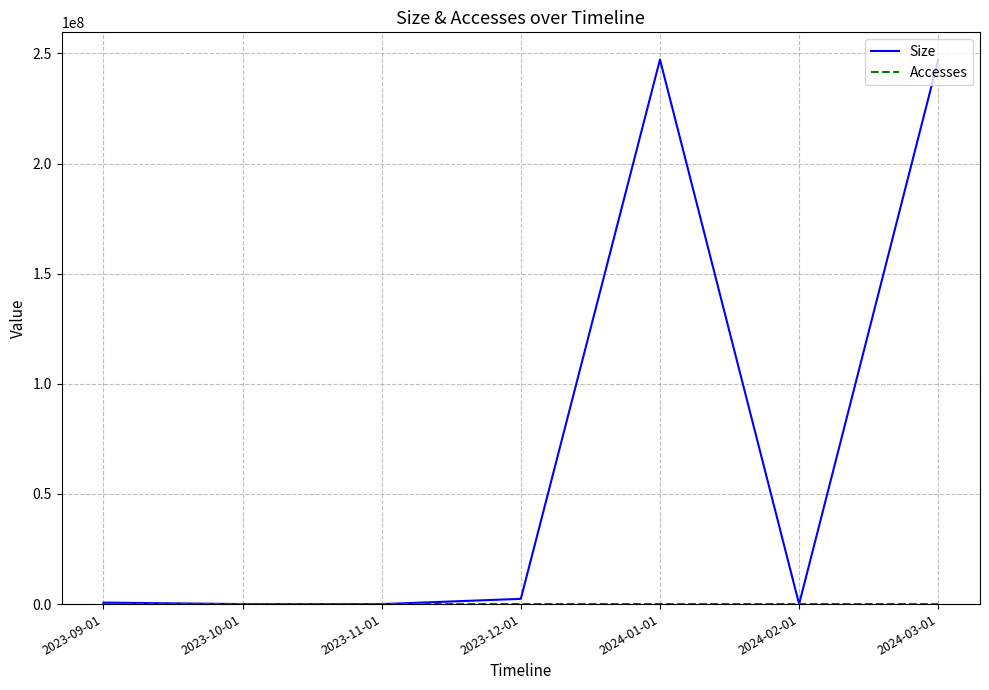

Which series has the widest spread of values?

Size